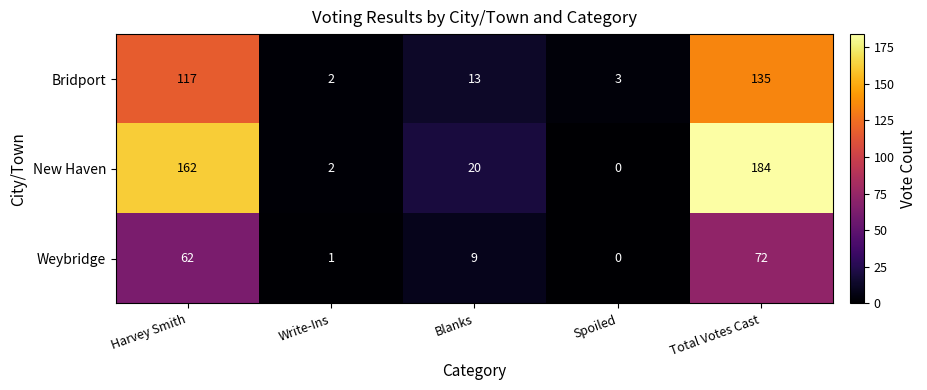

The value of New Haven at Write-Ins is 2. True or false?

True